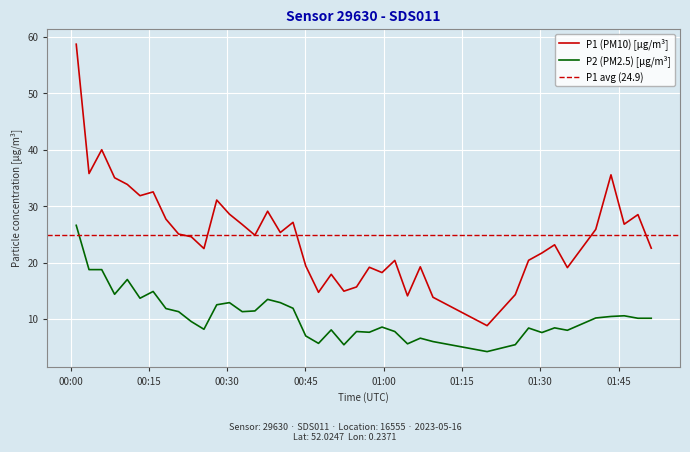

What is the minimum value for P1?

8.8